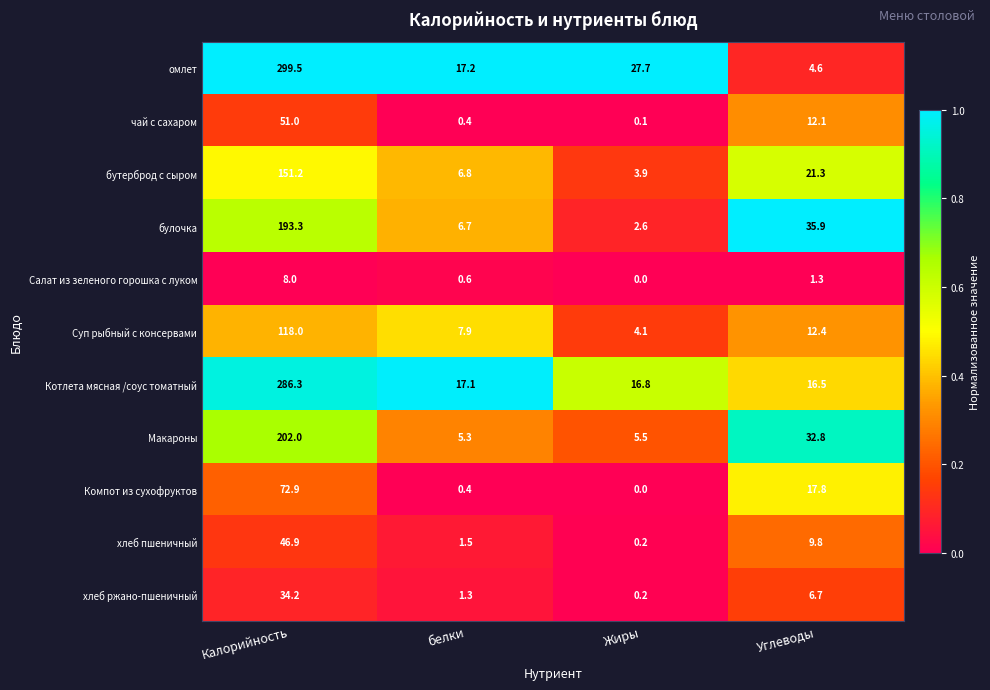

How many distinct data groups are displayed?

11